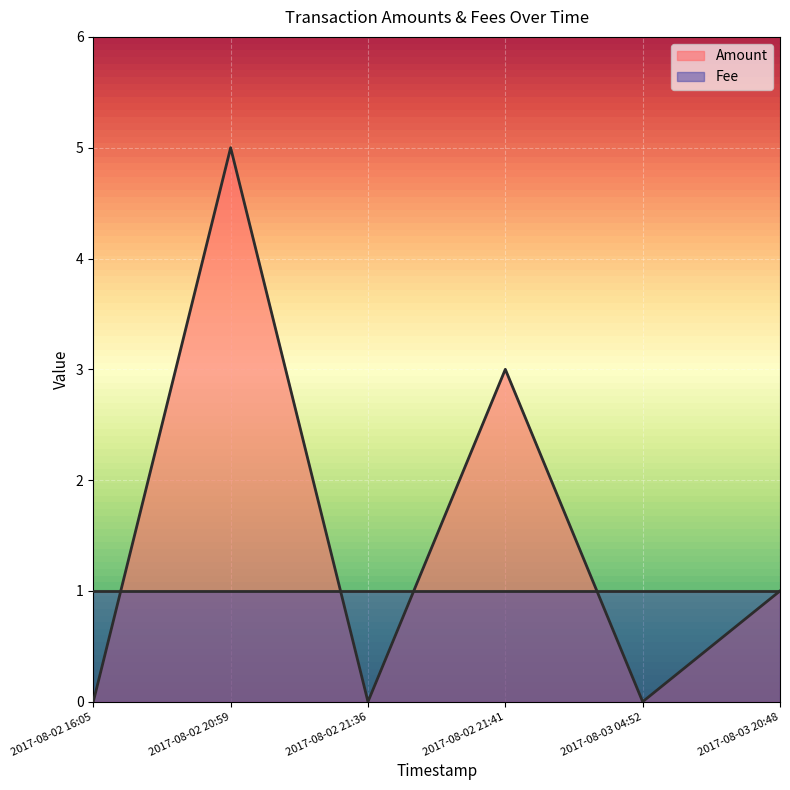

True or false: the data shows 3 at 2017-08-02 21:41.

True